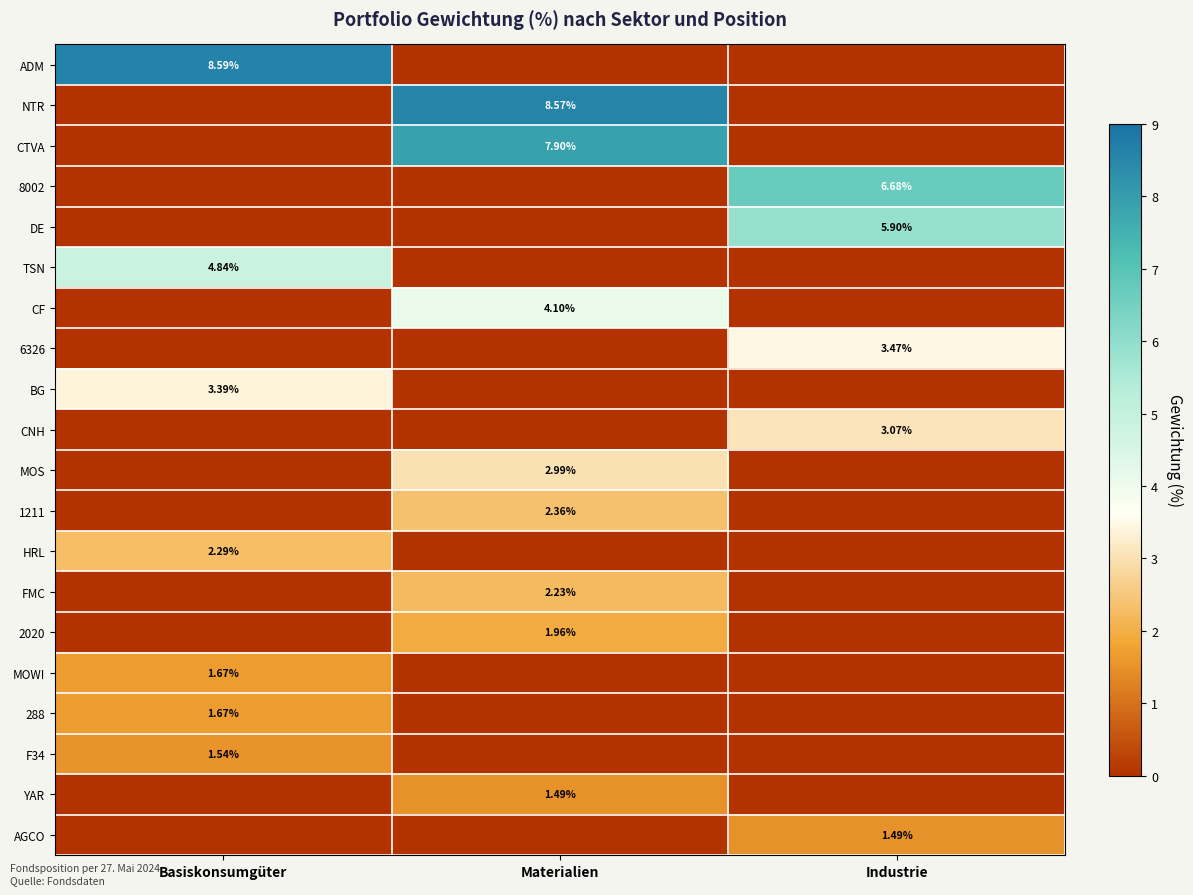

Count the number of categories in the chart.

3